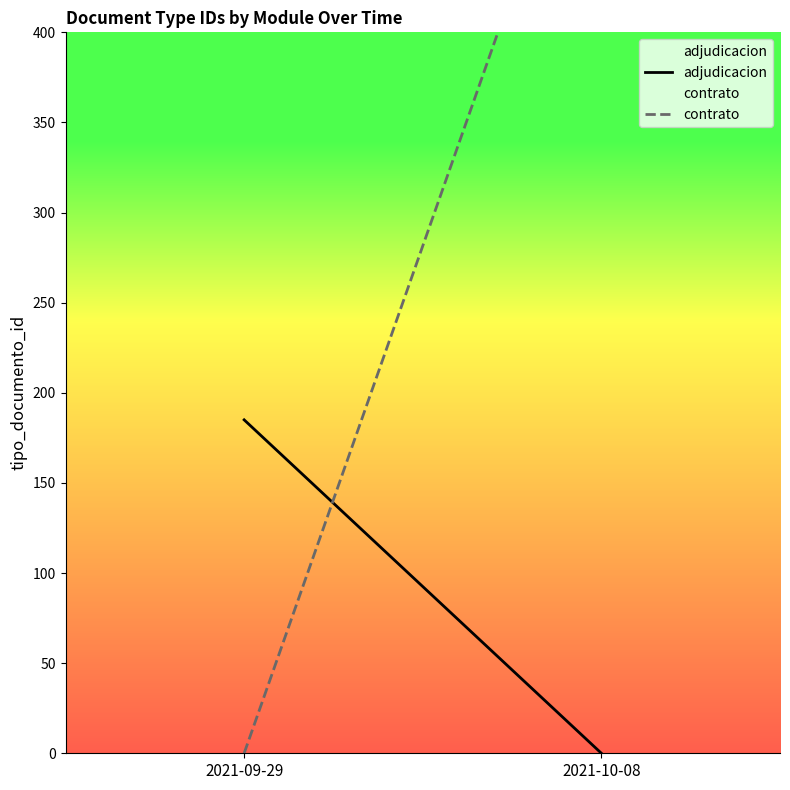

What is the difference between the highest and lowest values at 2021-10-08?

563